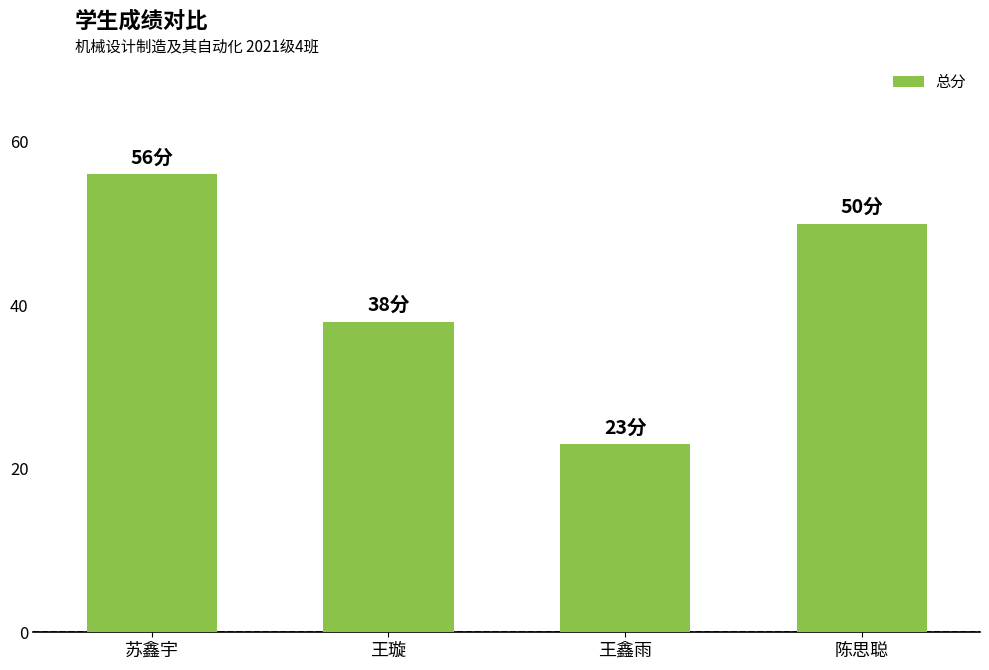

At which label does the data first exceed 50?

苏鑫宇